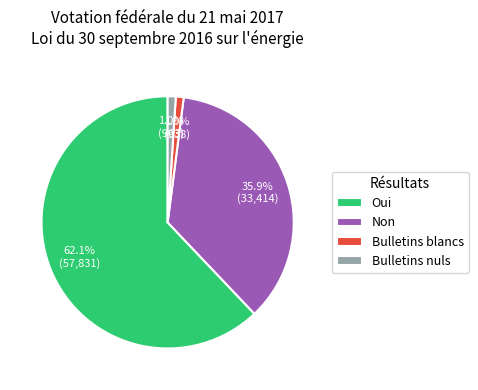

How many segments does this pie chart have?

4